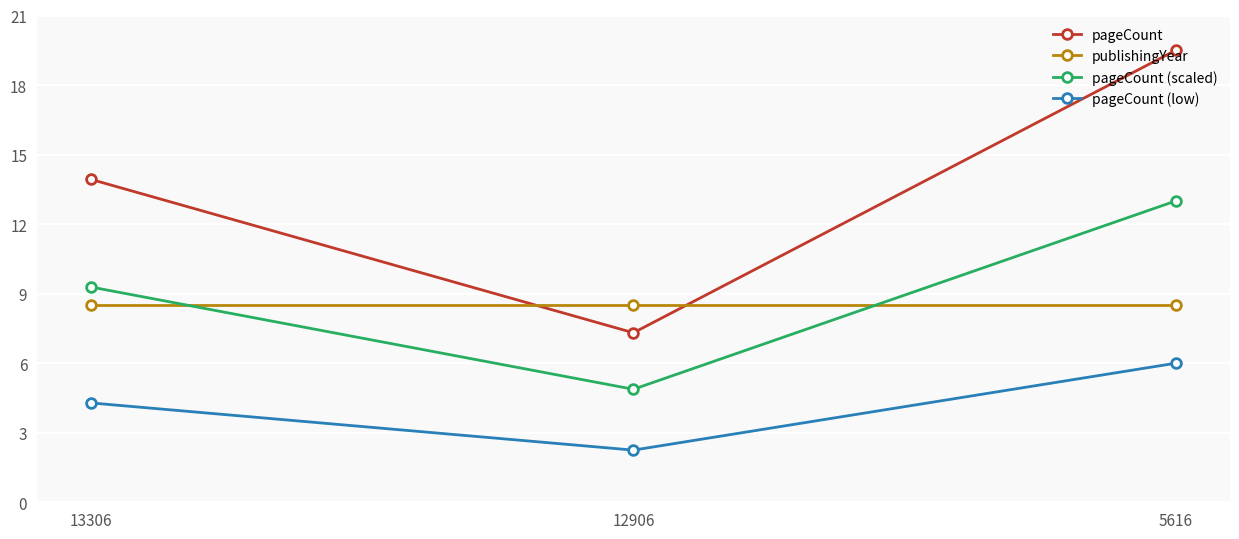

How many values in the pageCount (scaled) series exceed 9?

2